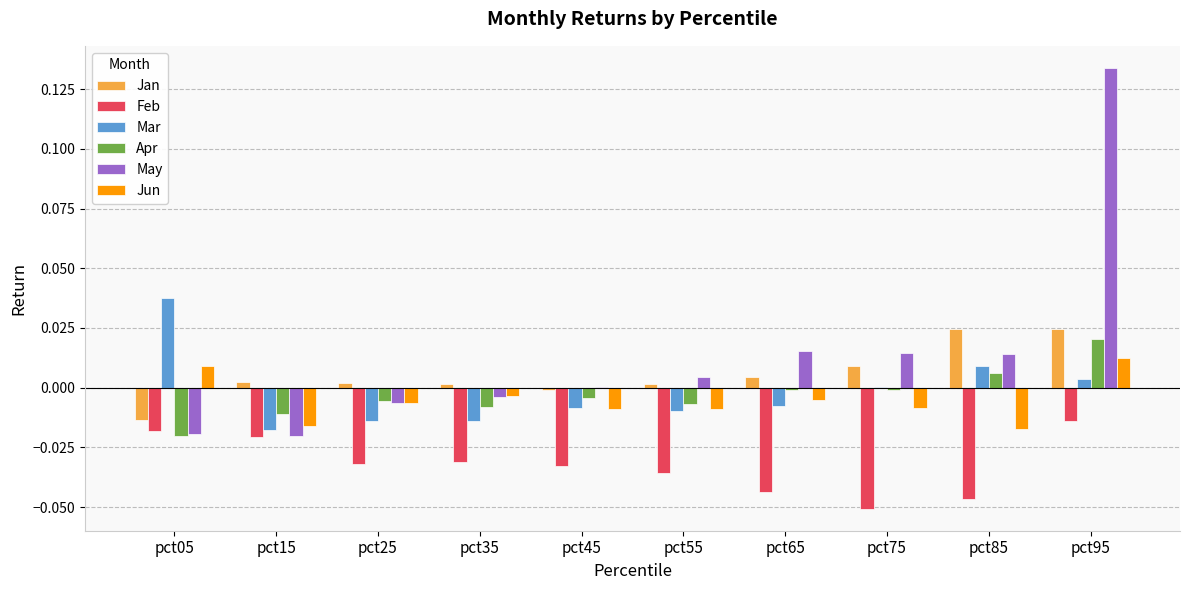

The value of Mar at pct55 is -0.0. True or false?

True